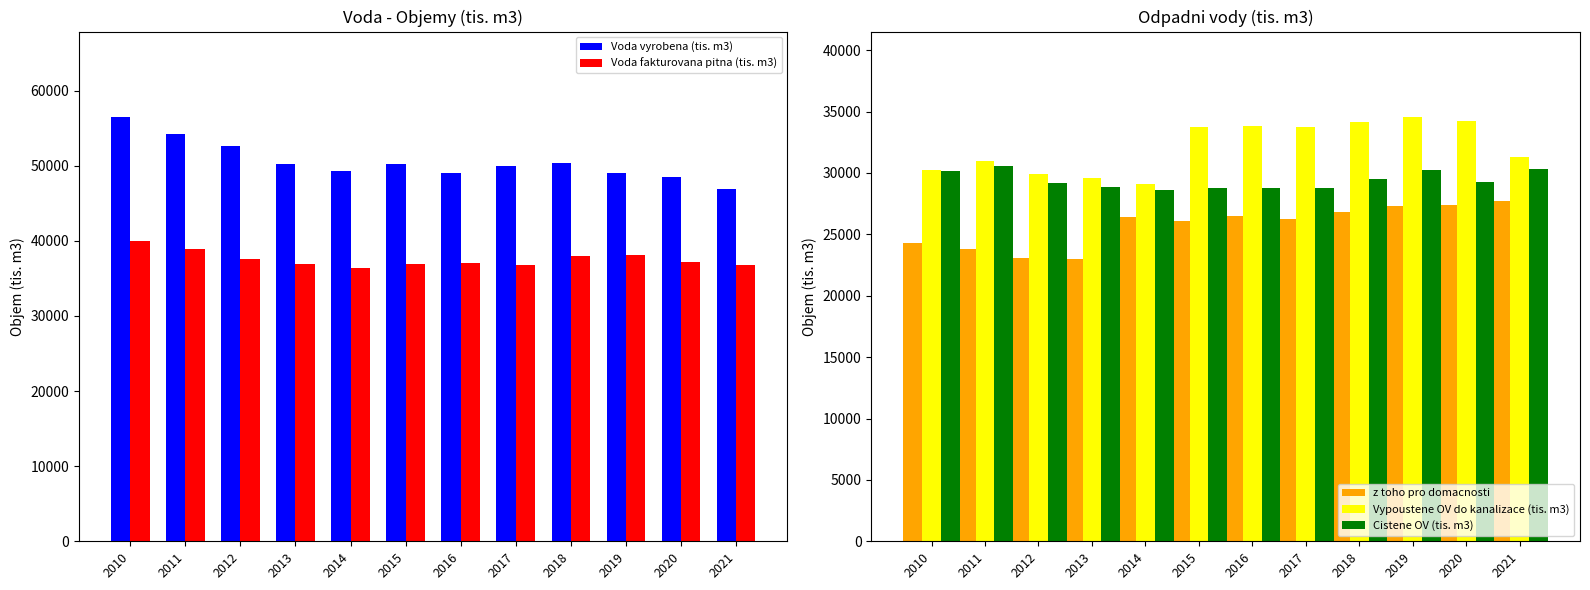

True or false: Cistene OV (tis. m3) has a value of 41944 at 2017.

False